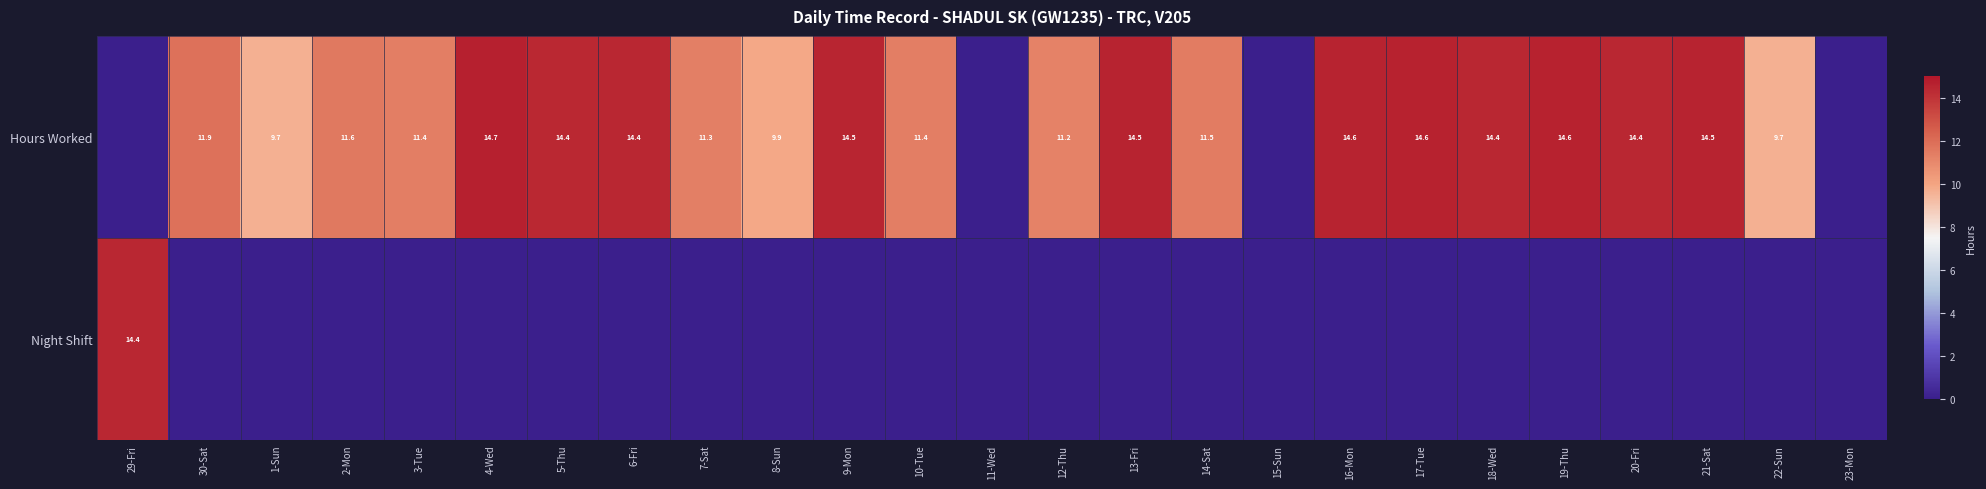

The value of Hours Worked at 30-Sat is 11.9. True or false?

True